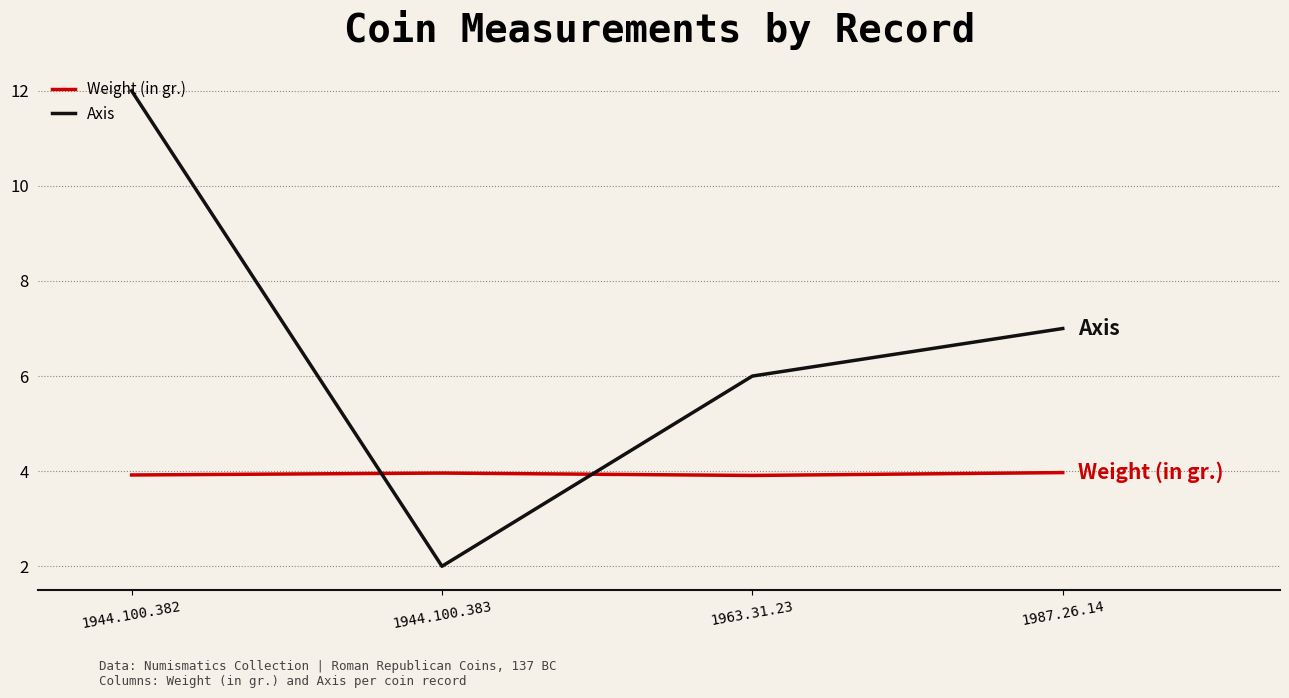

Does the chart display data point markers on the line(s)?

No